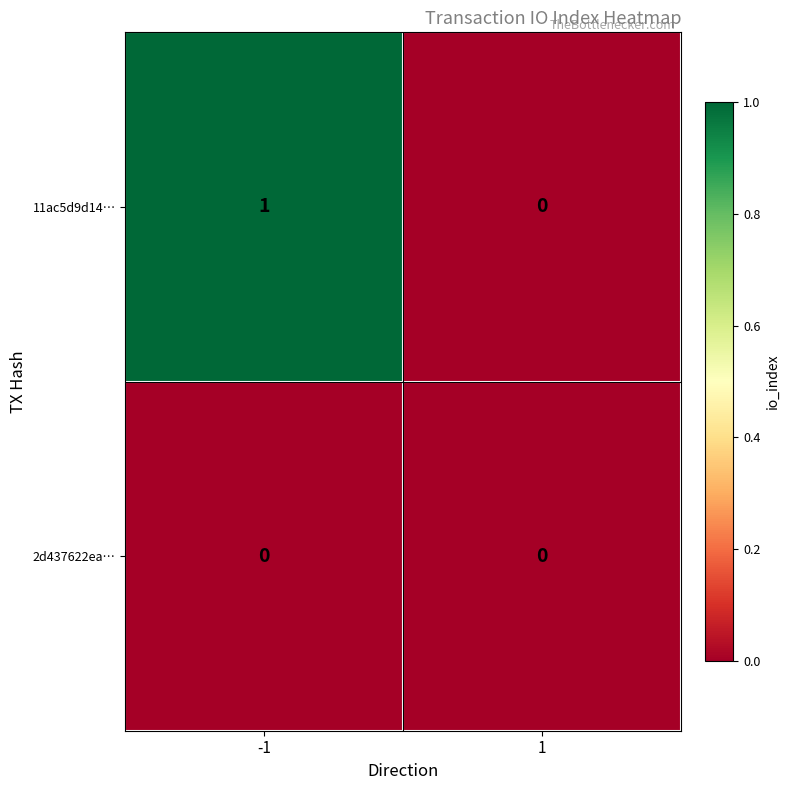

Which series has the widest spread of values?

11ac5d9d14…